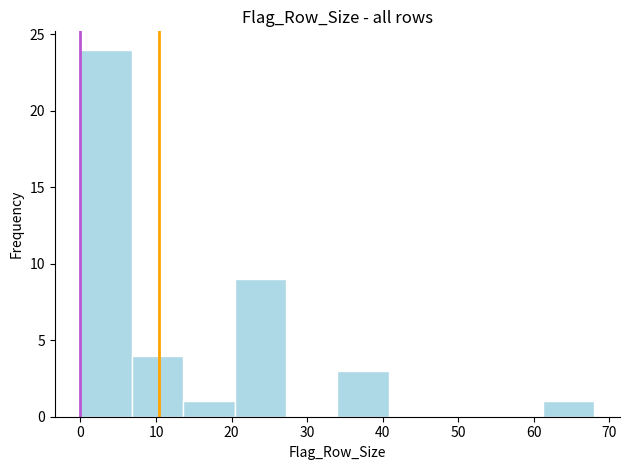

Which range on the x-axis has the tallest bar?

0.0 to 6.8